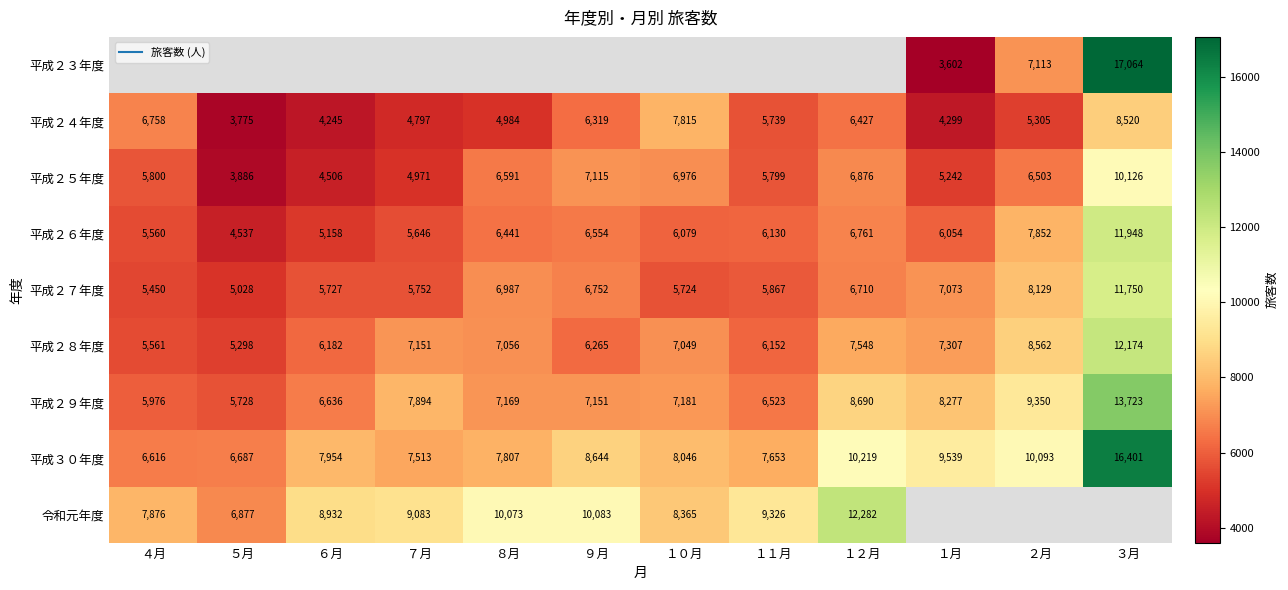

At which label does 平成２４年度 first exceed 5739?

４月